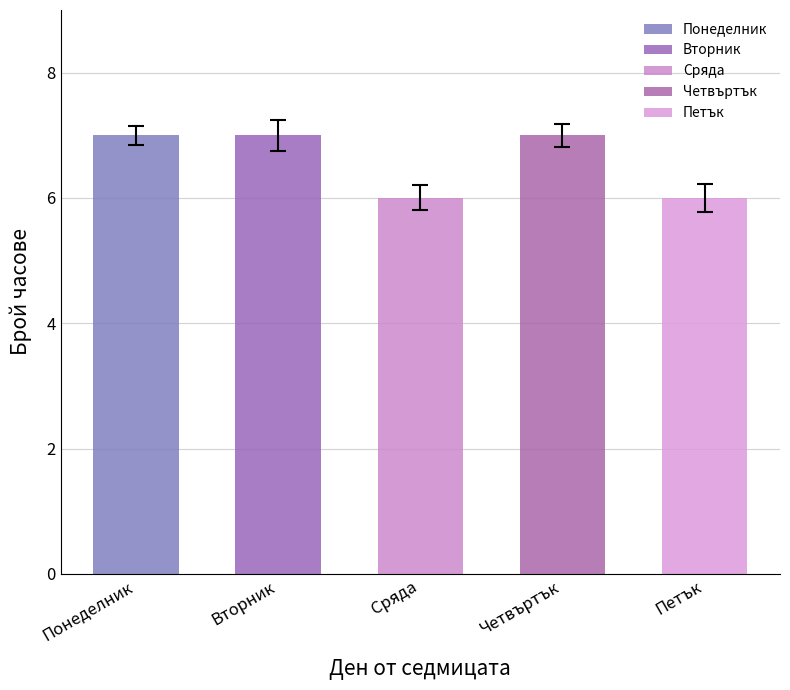

Which has a higher value, 7 or 3?

7